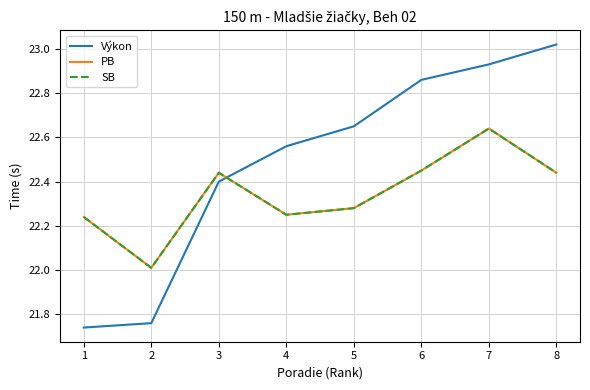

Does the chart display data point markers on the line(s)?

No